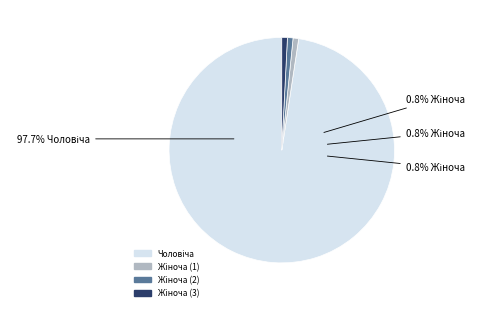

What is the majority slice?

Чоловіча